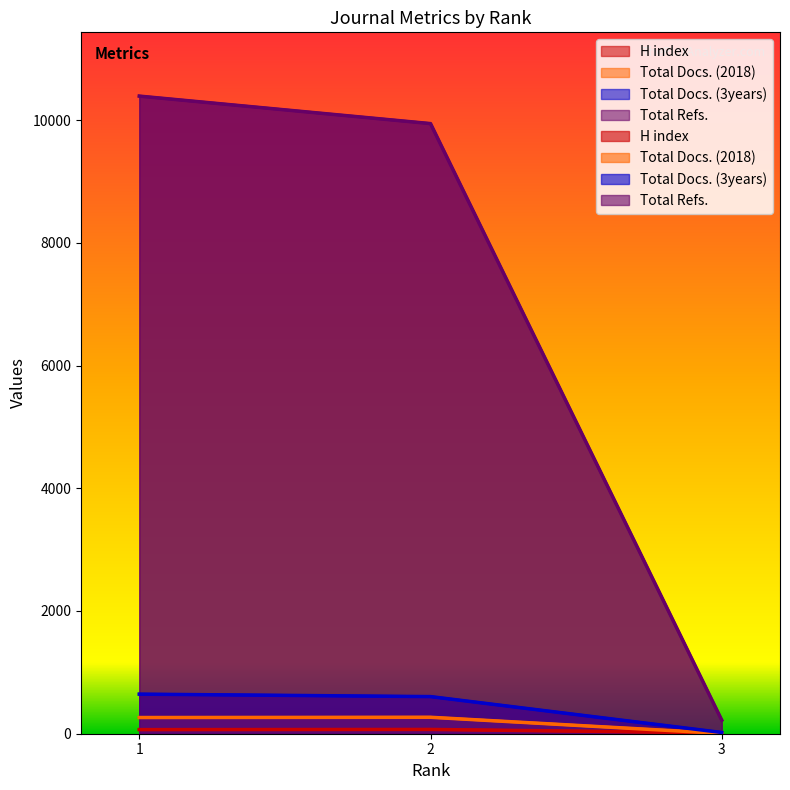

Does the chart display data point markers on the line(s)?

No